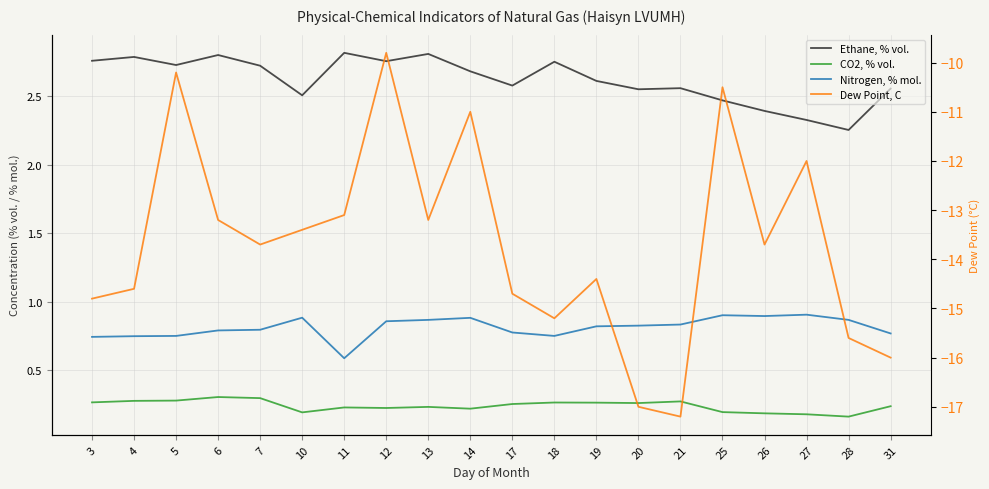

What is the sum of all CO2, % vol. values?

4.8